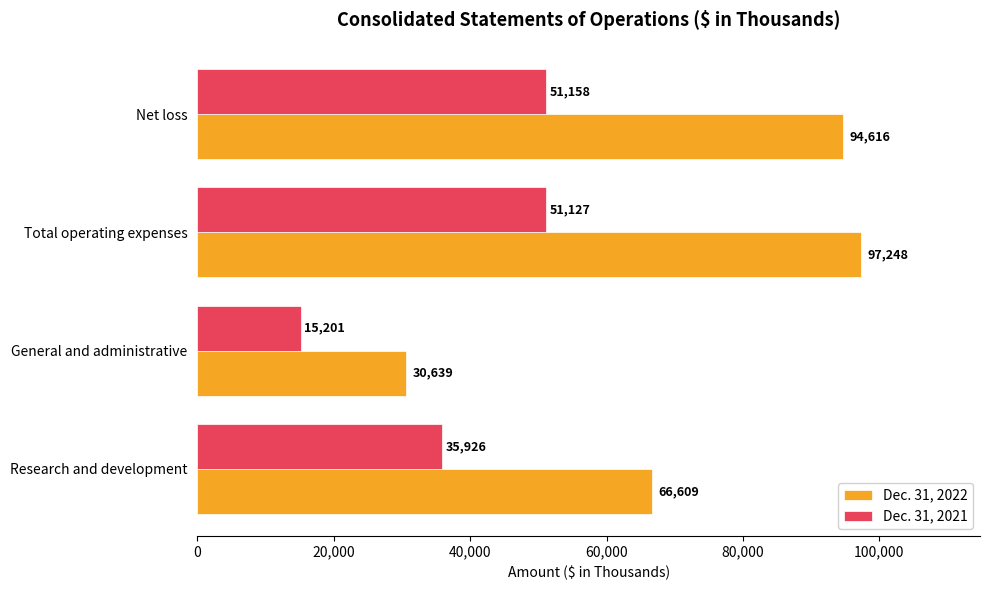

Which category has the lowest value in the Dec. 31, 2021 series?

General and administrative